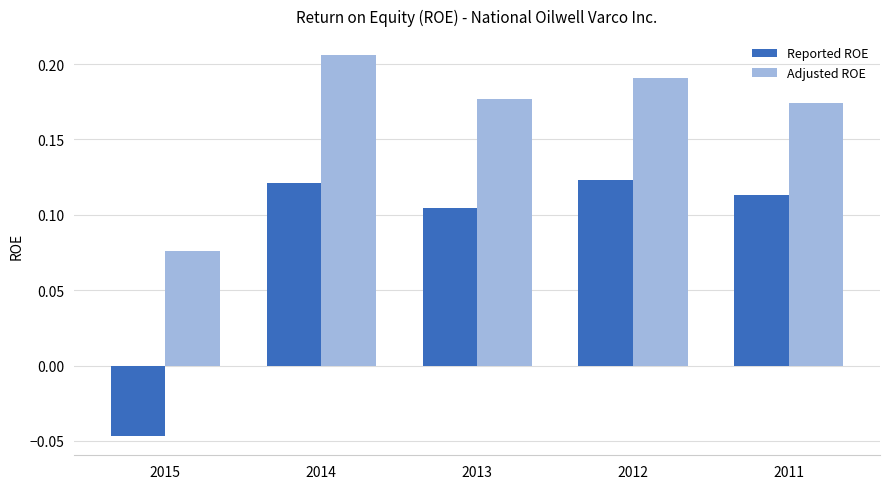

What is the sum of all Reported ROE values?

0.4